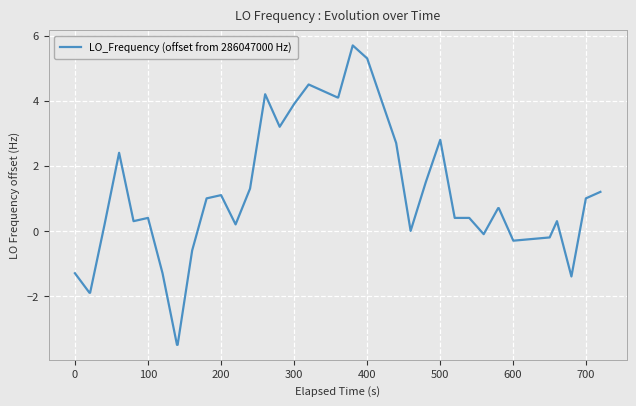

What is the difference between the maximum and minimum values?

9.2